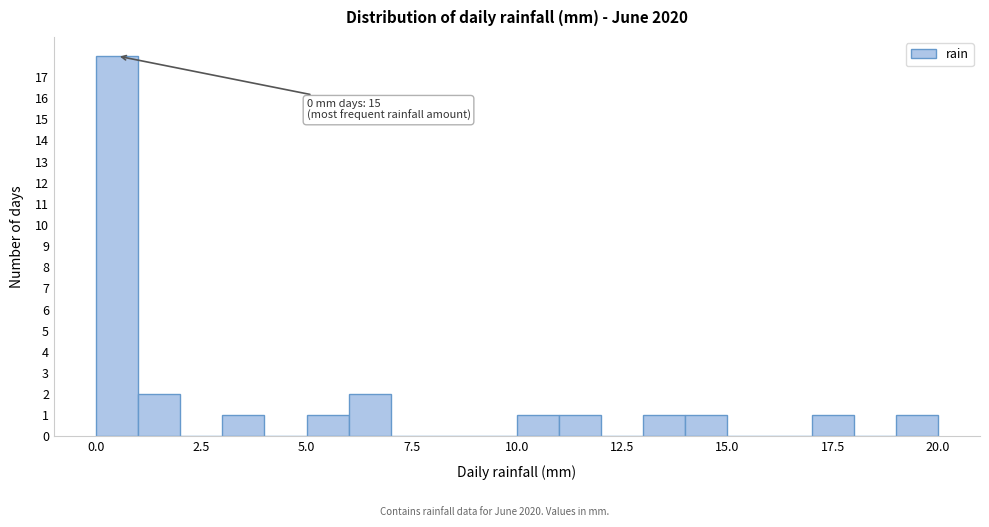

Read against the x-axis, roughly where is the centre of the tallest bar?

0.5